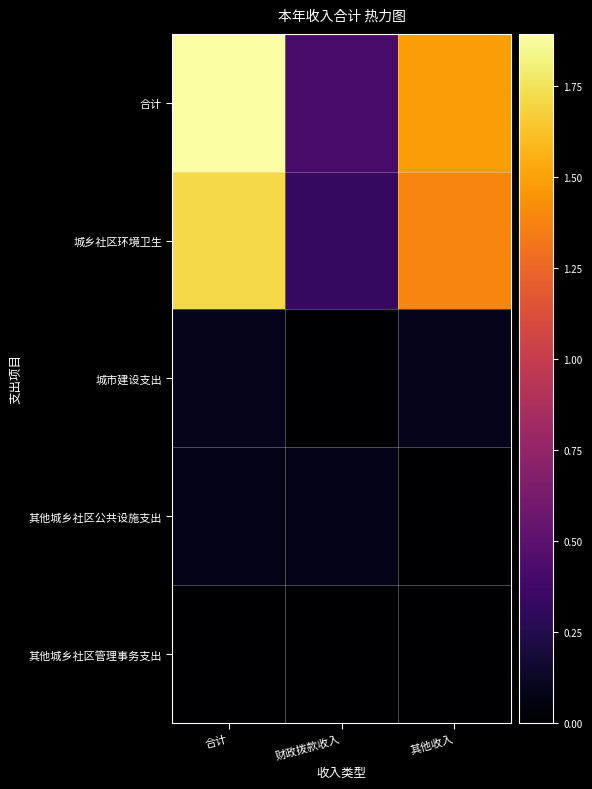

At how many categories does at least one series exceed 10714058?

2